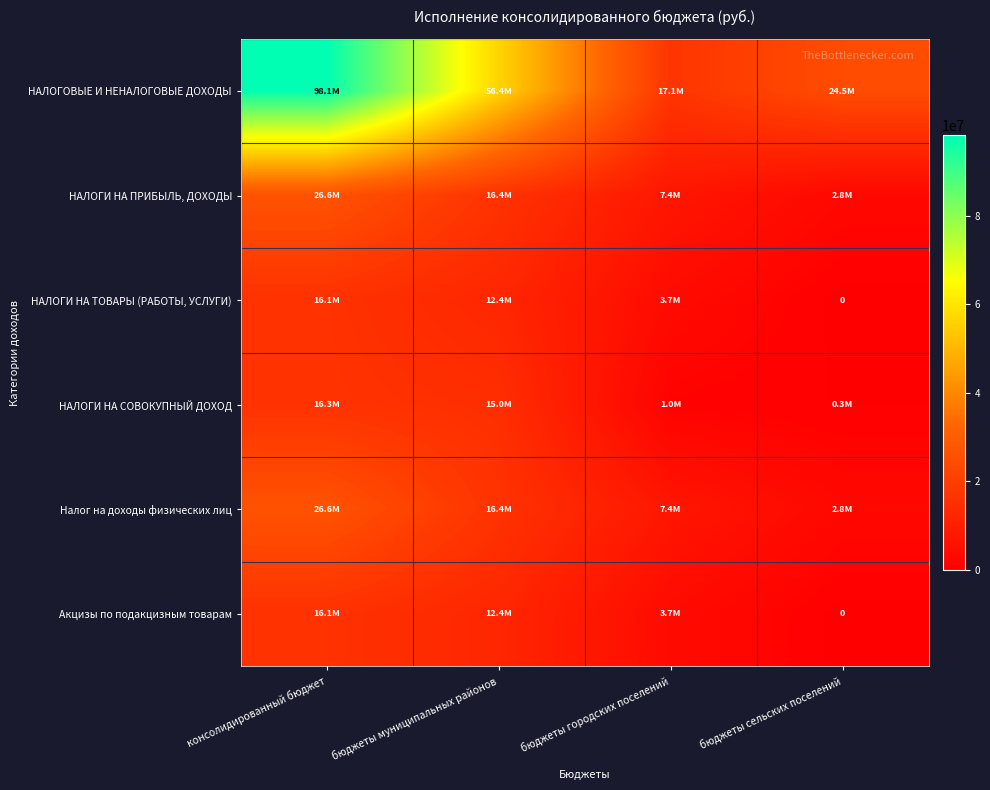

What is the total value across all series at бюджеты муниципальных районов?

129089819.3